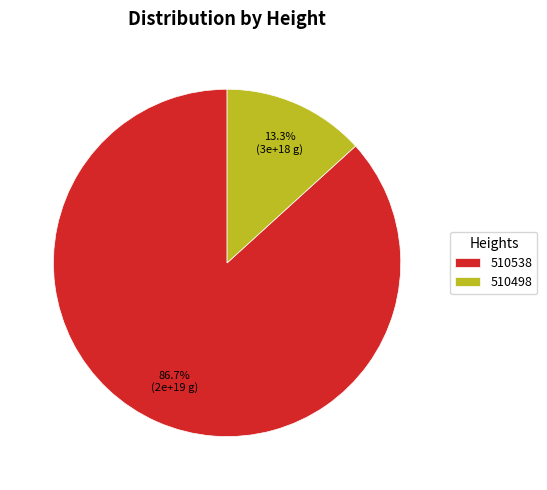

What is the smallest slice in the pie chart?

510498